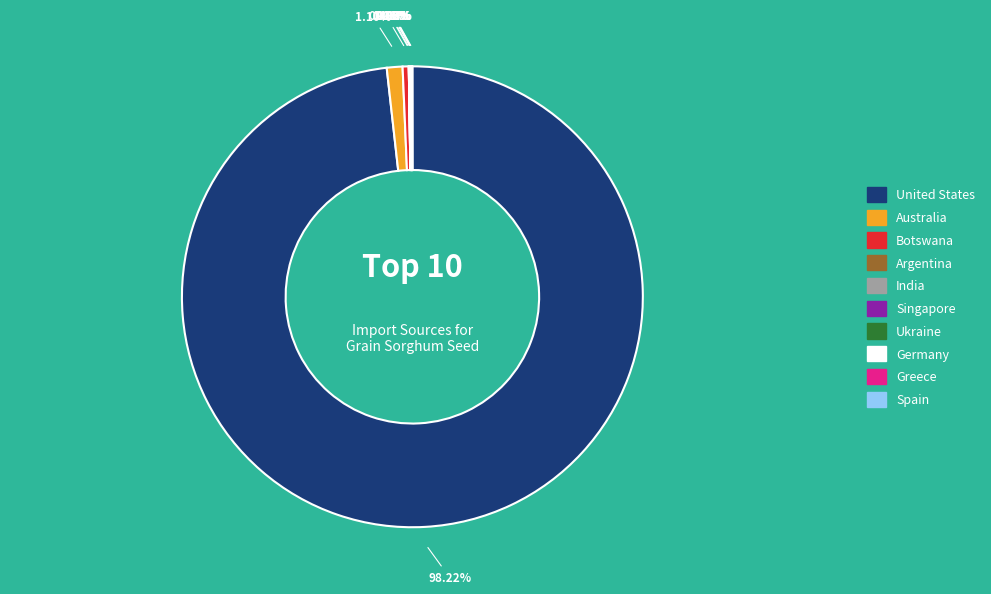

Which slice represents more than half of the pie?

United States